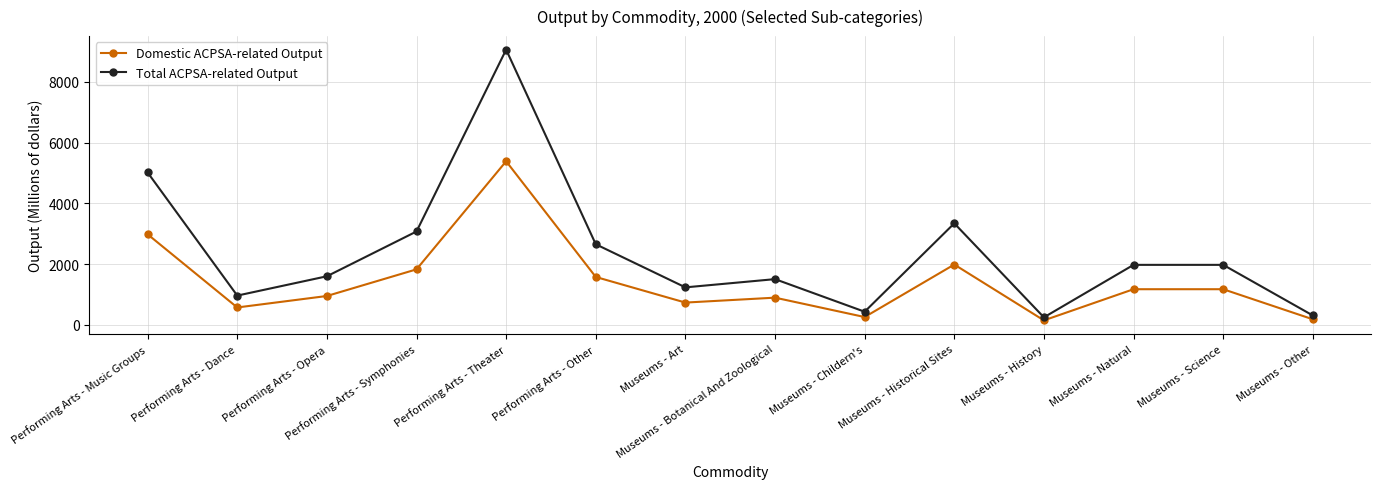

The Total ACPSA-related Output series shows 1975 at Museums - Natural. True or false?

True